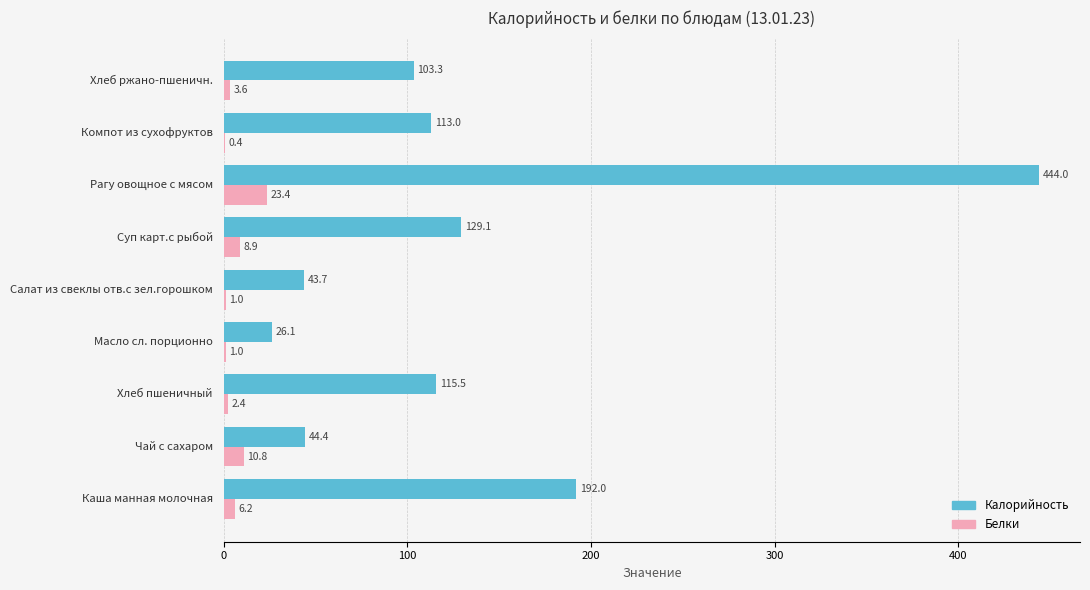

What is the maximum value shown in the chart?

444.0